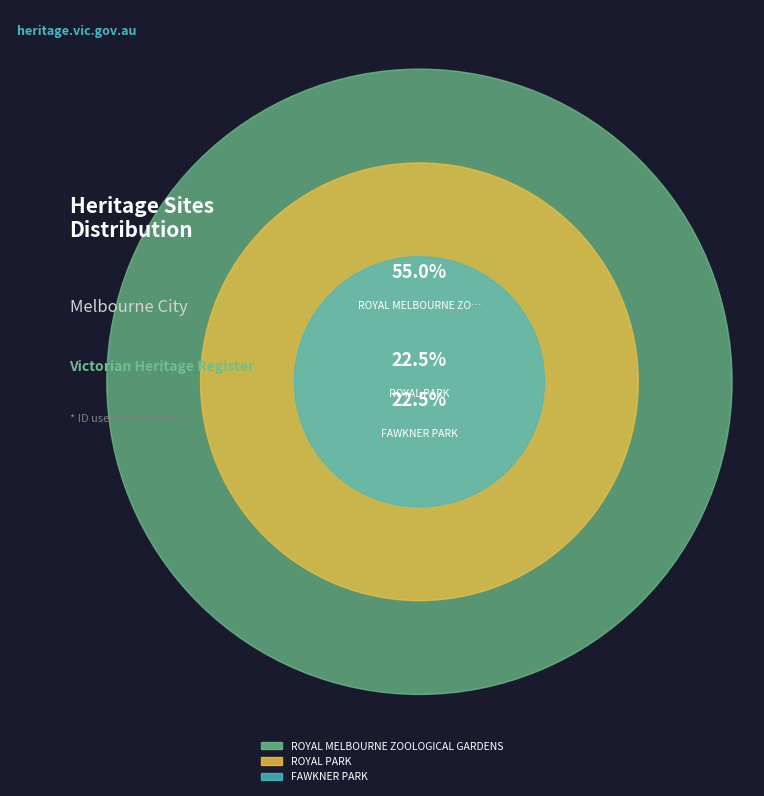

What is the change in value from ROYAL MELBOURNE ZOOLOGICAL GARDENS to ROYAL PARK?

-2827